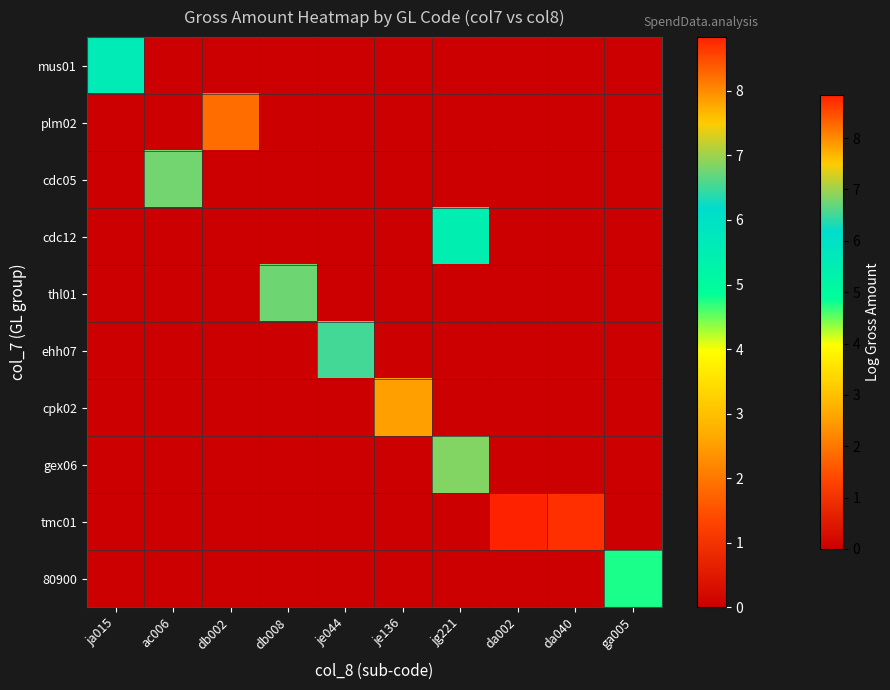

Count the number of data series in this chart.

10